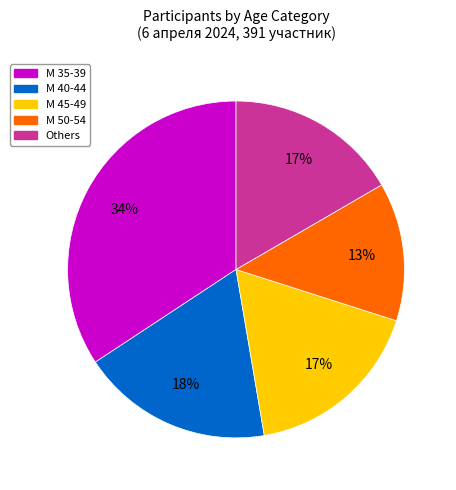

Approximately how many times larger is the value at М 40-44 compared to М 35-39?

0.5